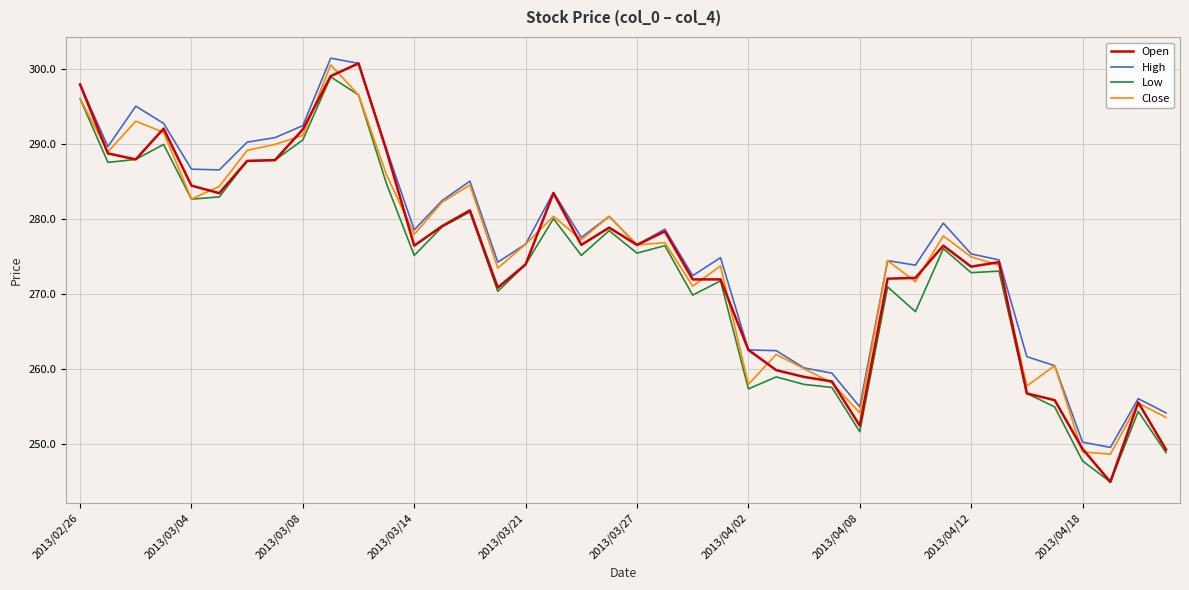

In High, how many points are lower than both neighbors (excluding endpoints)?

10